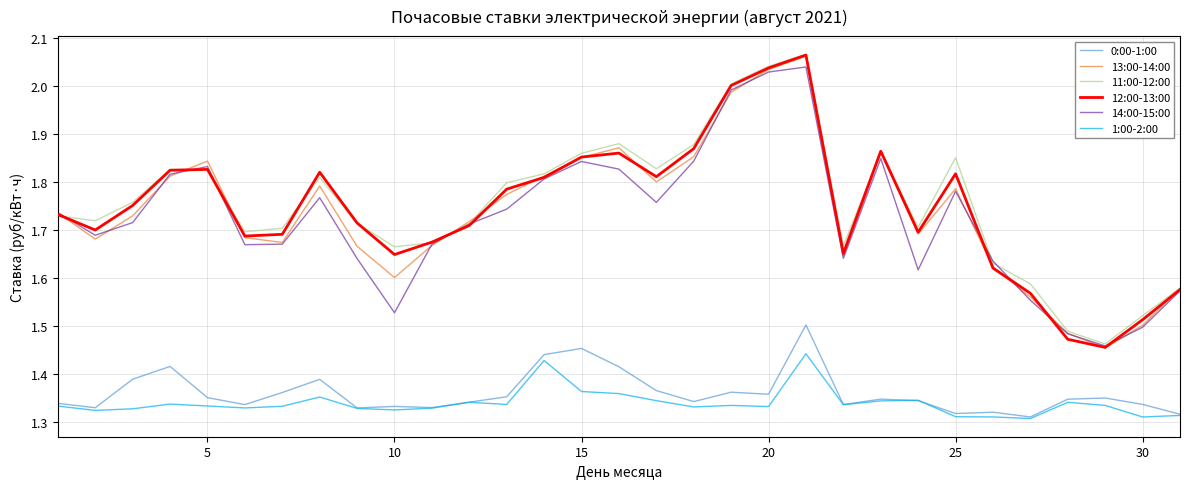

Which series has the largest range (max minus min)?

12:00-13:00